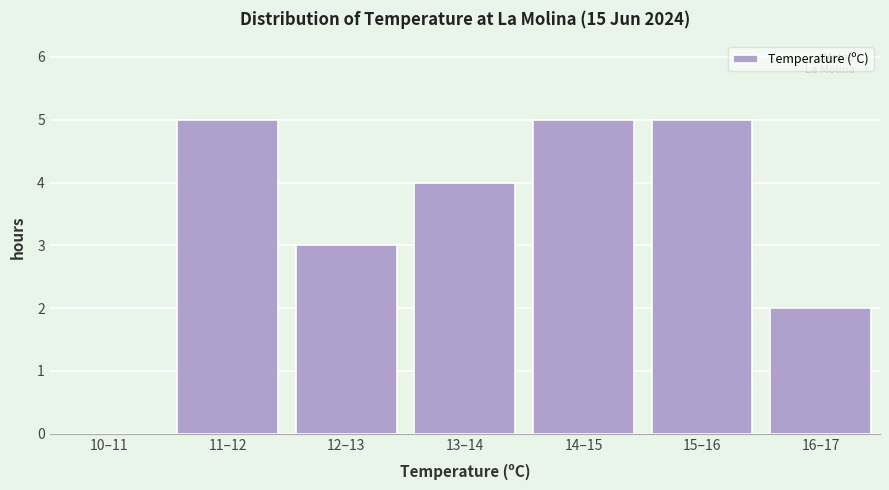

Reading left to right, extract all data points from this chart.

10–11=0	11–12=5	12–13=3	13–14=4	14–15=5	15–16=5	16–17=2